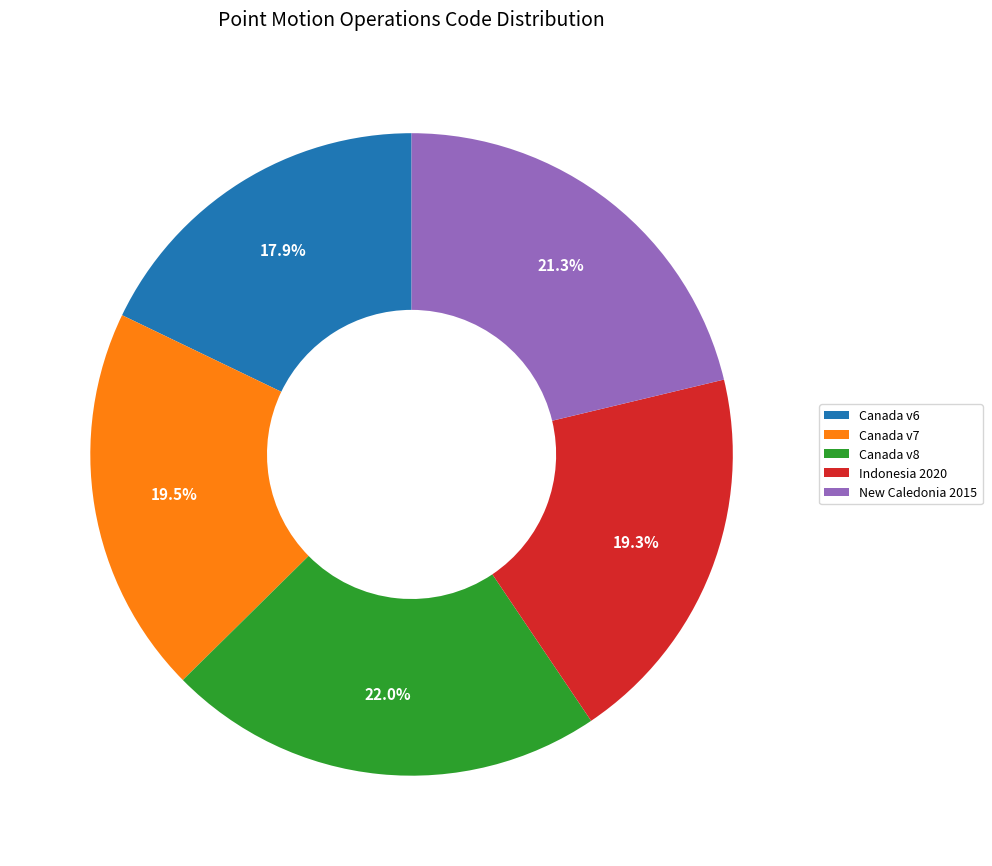

Does any single category account for the majority?

No